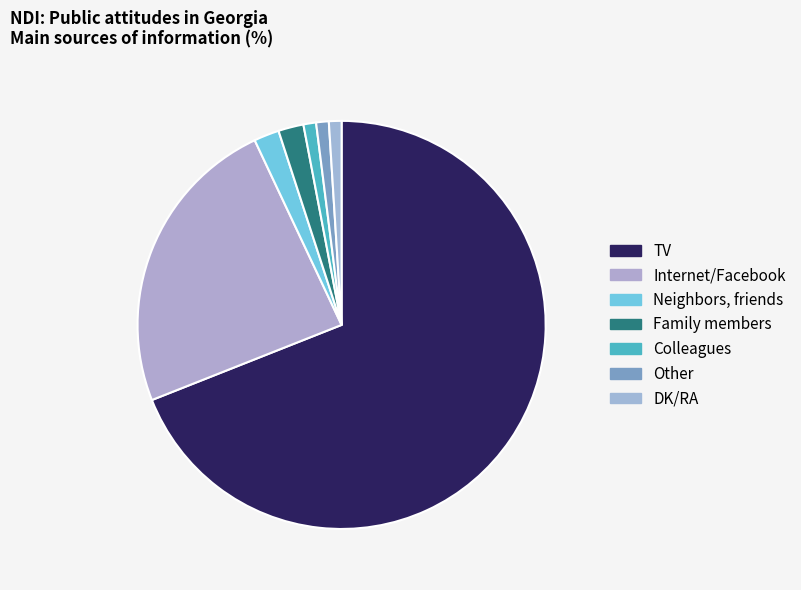

Combined, what portion of the pie is TV and Family members?

71.0%